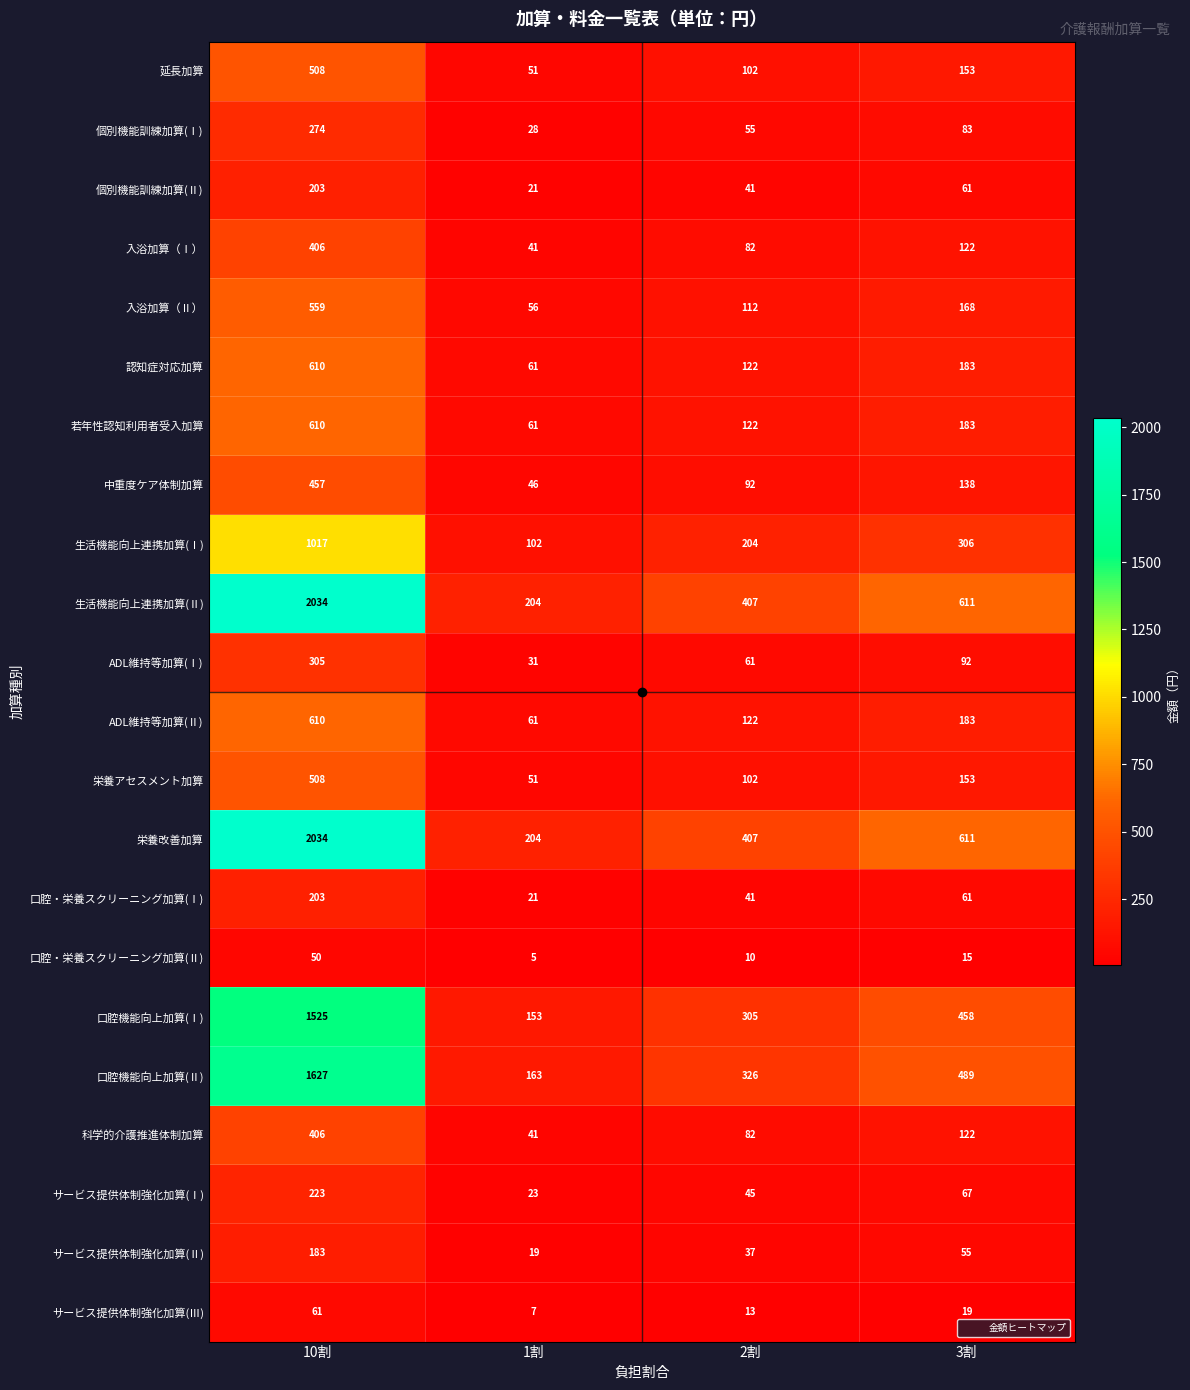

True or false: 科学的介護推進体制加算 has a value of 545 at 10割.

False